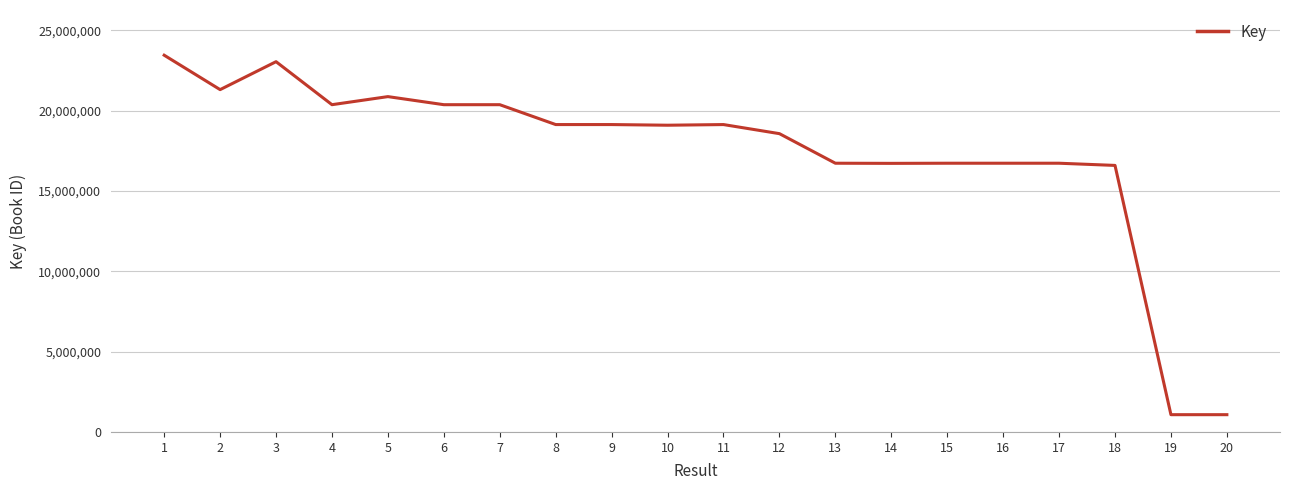

Where is the first local maximum?

3